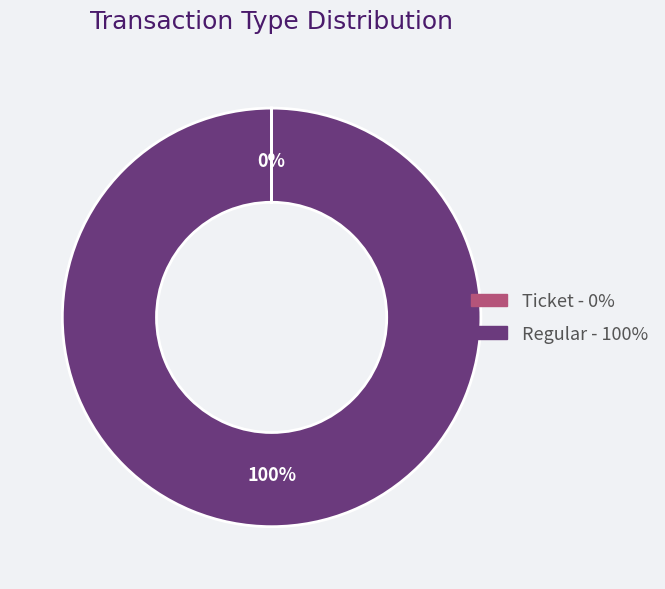

Is there a majority slice in this chart?

Yes